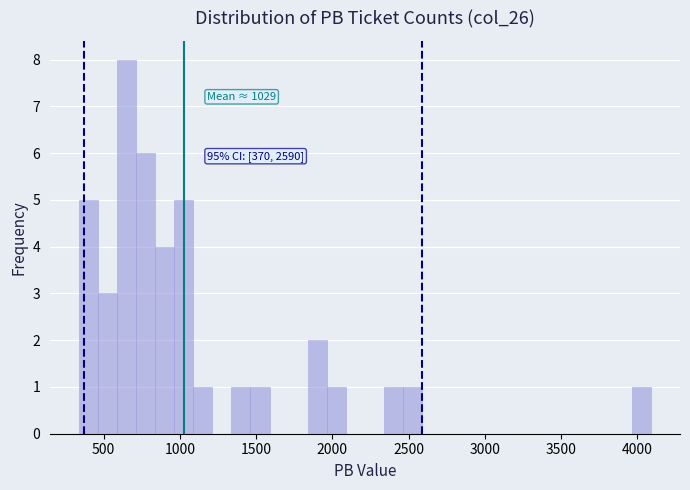

Read against the x-axis, roughly where is the centre of the tallest bar?

650